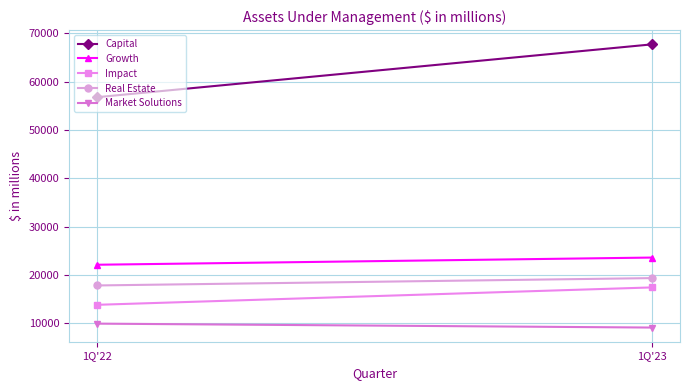

The Capital series shows 31417 at 1Q'22. True or false?

False